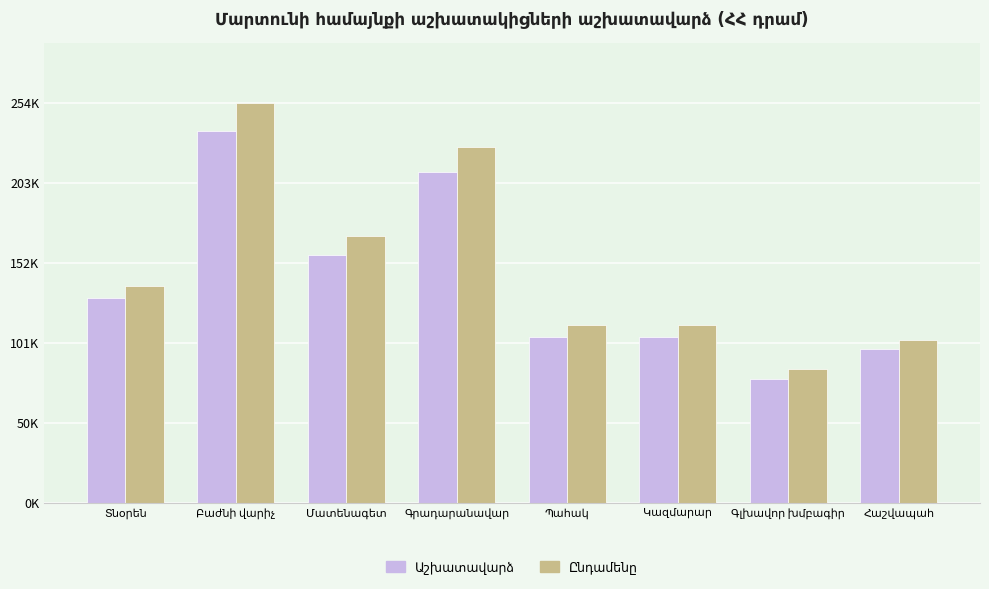

Is the value of Աշխատավարձ at Հաշվապահ greater than the value of Ընդամենը at Մատենագետ?

No